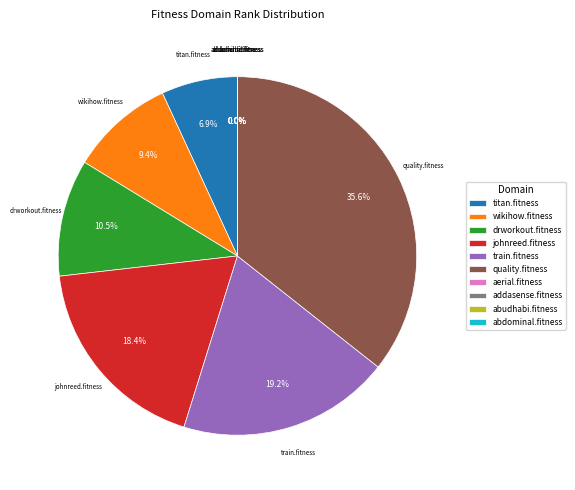

To the nearest percent, what is the average slice percentage?

10%